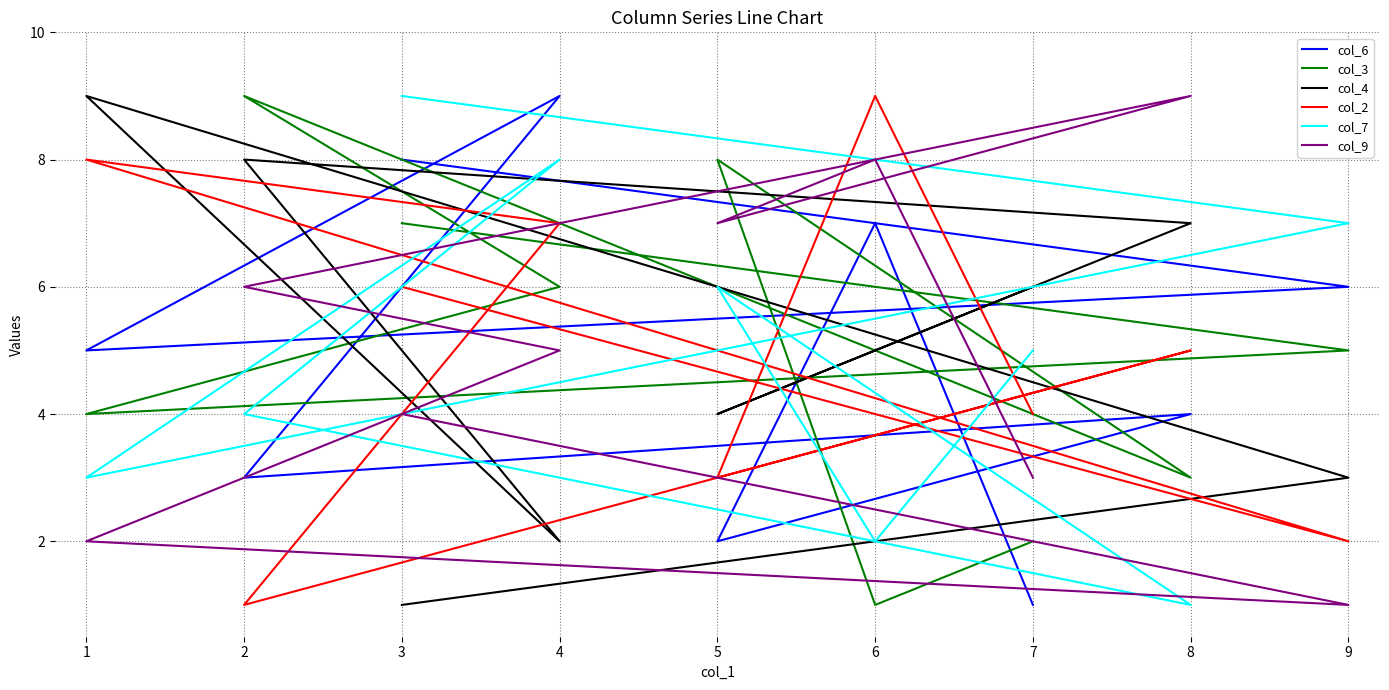

Reading left to right, transcribe all the data shown in this chart.

col_6: 1	7	2	4	3	9	5	6	8
col_3: 2	1	8	3	9	6	4	5	7
col_4: 6	5	4	7	8	2	9	3	1
col_2: 4	9	3	5	1	7	8	2	6
col_7: 5	2	6	1	4	8	3	7	9
col_9: 3	8	7	9	6	5	2	1	4